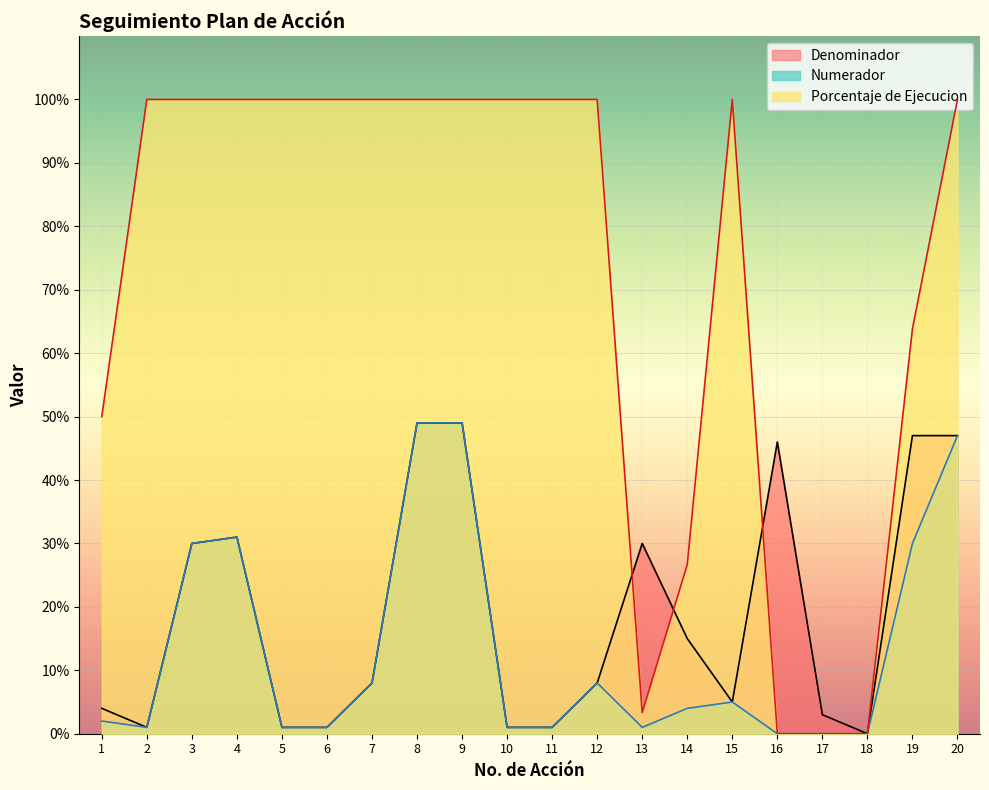

Which has a higher value, 19 or 6?

19